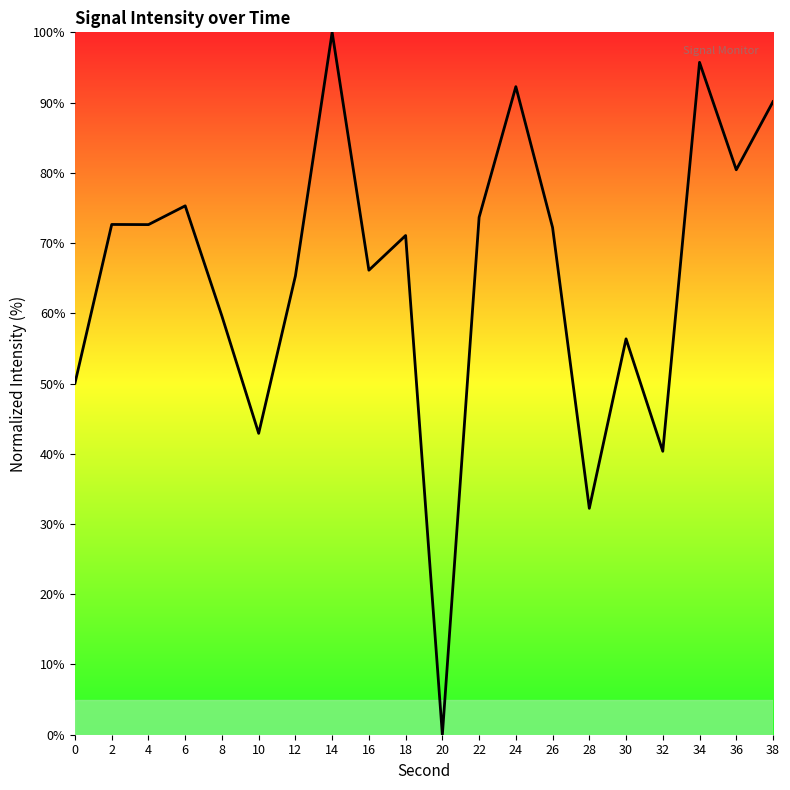

What is the sum of the values at 10 and 38?

133.0